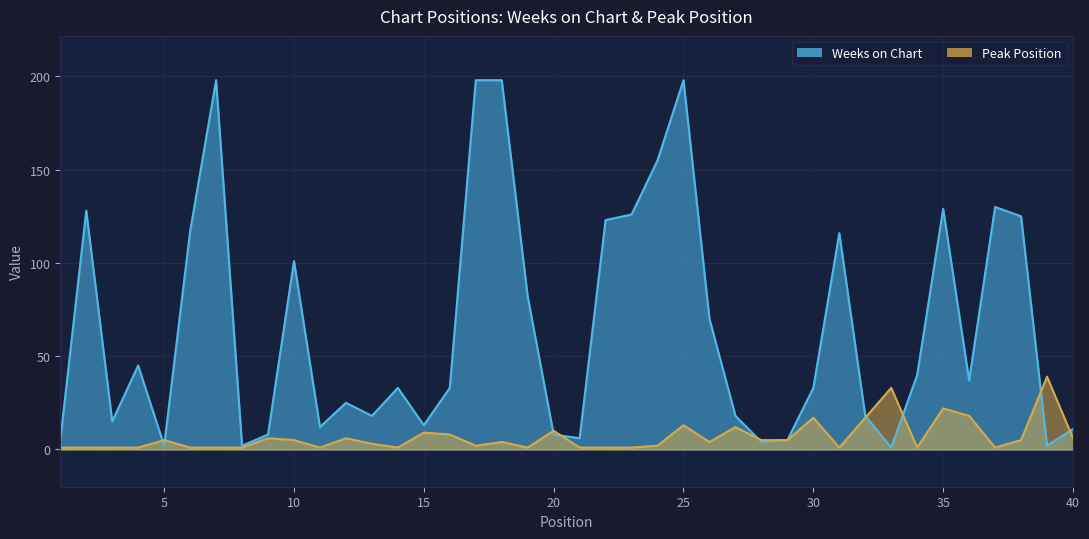

List the labels in order of Peak Position value, smallest first.

1, 2, 3, 4, 6, 7, 8, 11, 14, 19, 21, 22, 23, 31, 34, 37, 17, 24, 13, 18, 26, 5, 10, 28, 29, 38, 9, 12, 40, 16, 15, 20, 27, 25, 30, 32, 36, 35, 33, 39